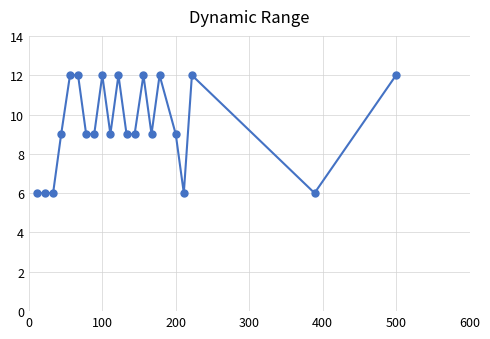

What is the maximum value shown in the chart?

12.0